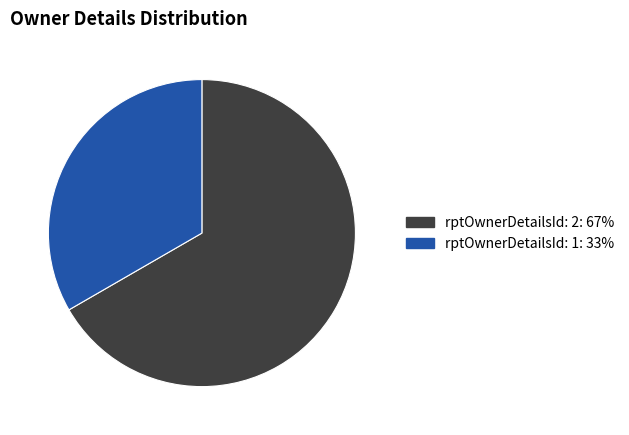

Between rptOwnerDetailsId: 2 and rptOwnerDetailsId: 1, which is larger?

rptOwnerDetailsId: 2